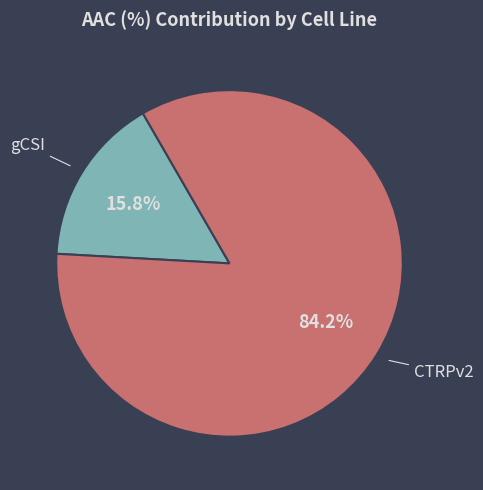

Between CTRPv2 and gCSI, which is larger?

CTRPv2